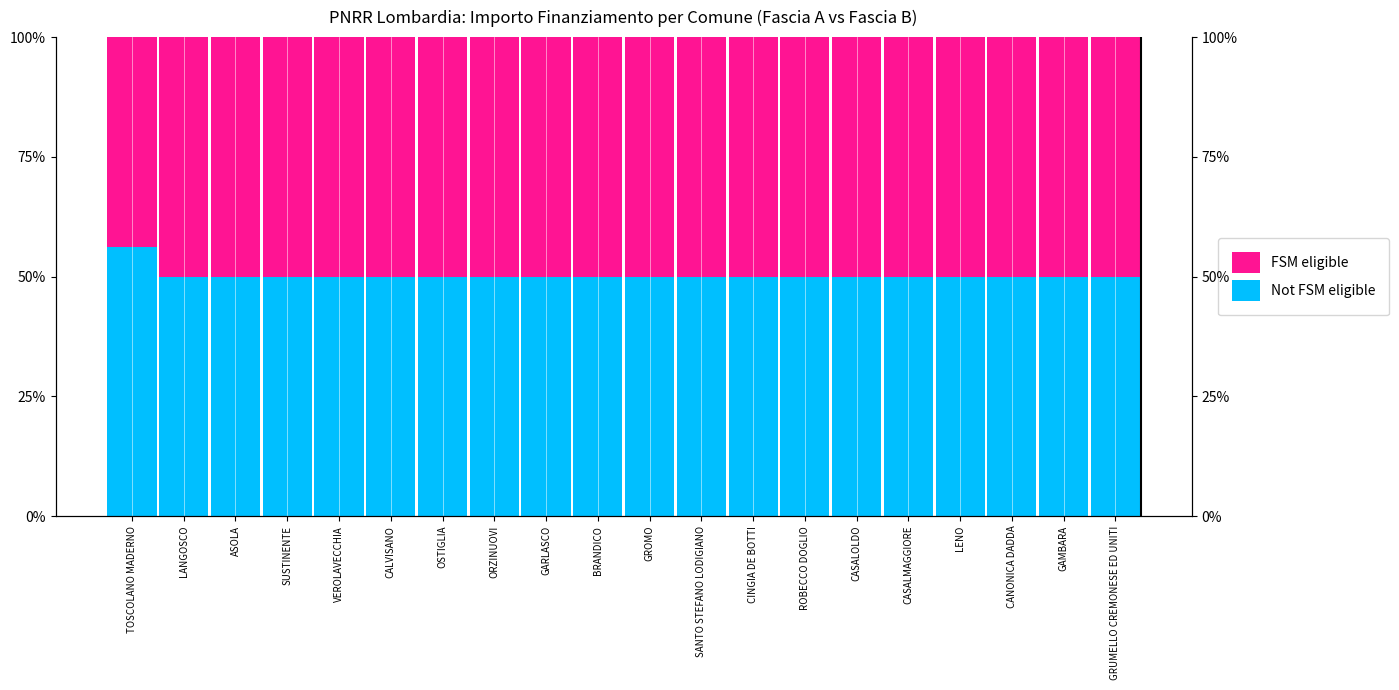

What is the difference between the highest and lowest values at TOSCOLANO MADERNO?

0.1